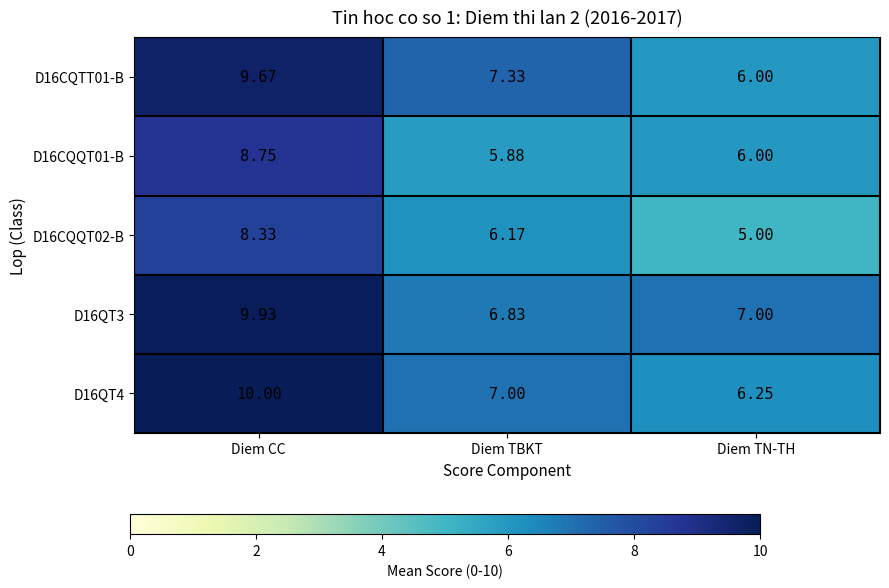

At which label does D16CQQT02-B first exceed 6?

Diem CC